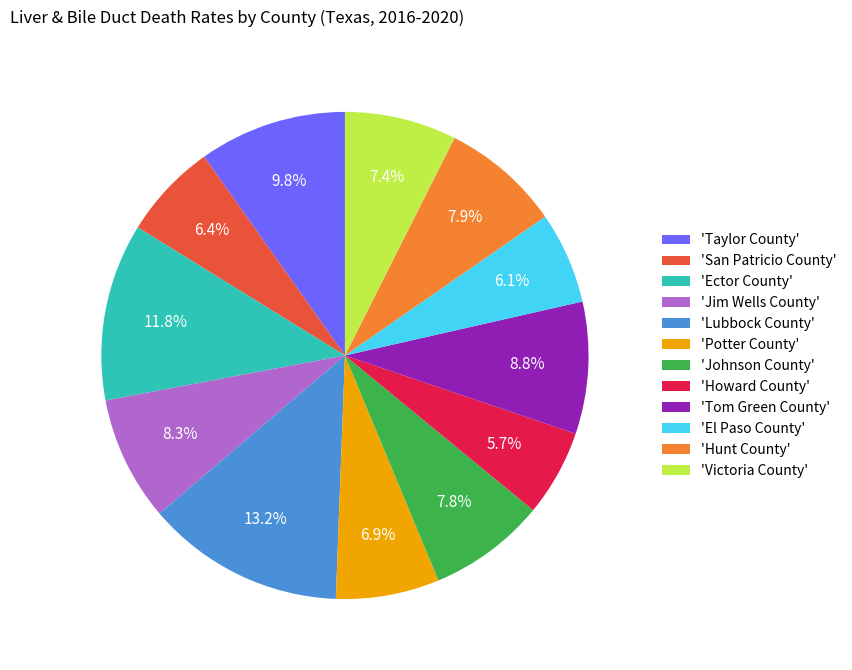

Count the number of slices in the pie.

12